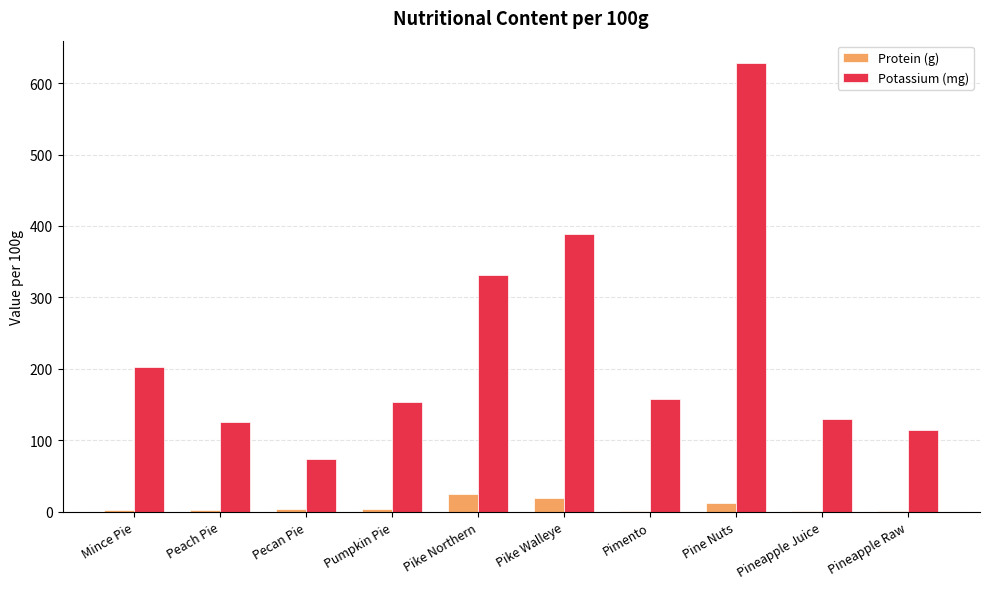

What is the approximate value of Potassium (mg) at Pike Walleye?

389.0